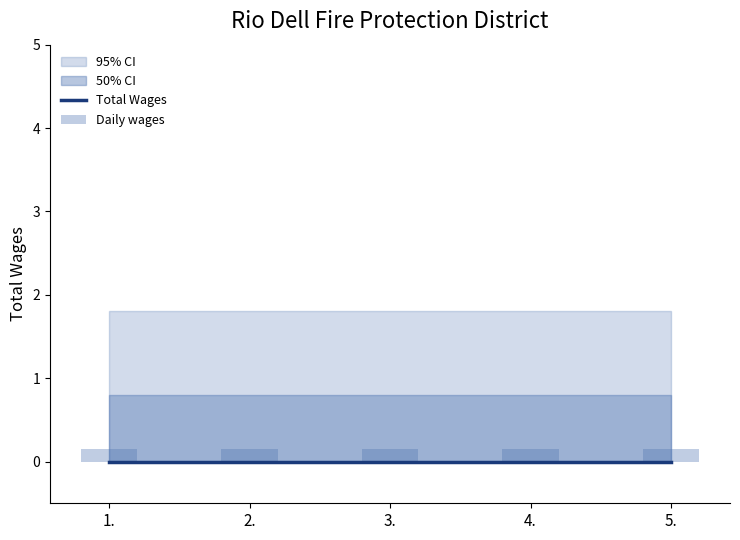

Is it true that Daily wages equals 0.2 at 3.?

False